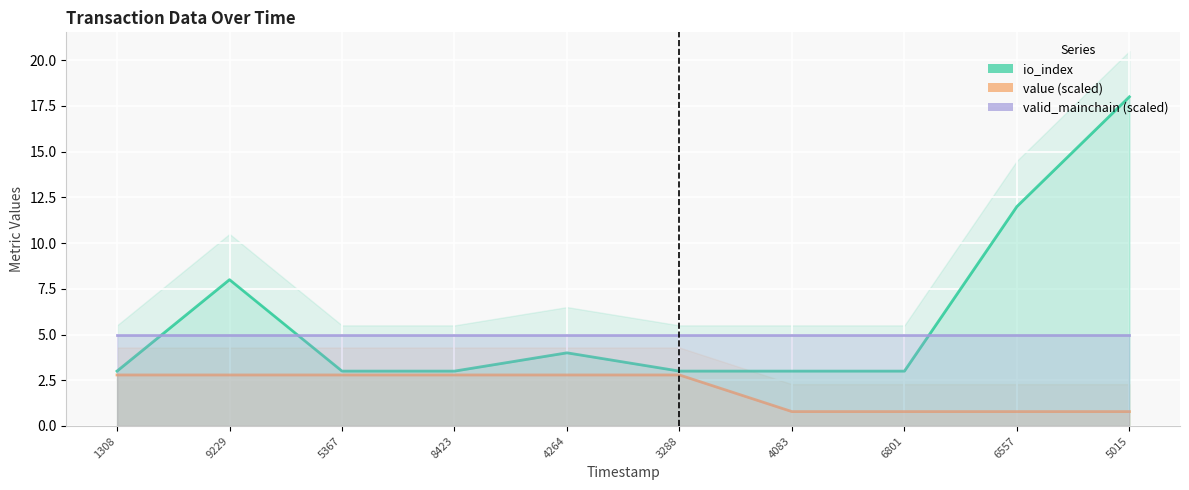

True or false: io_index and value (scaled) cross at least once.

False